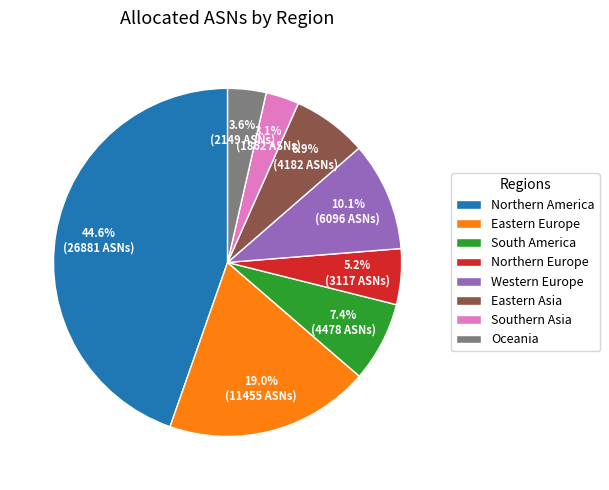

Do Western Europe and Eastern Europe together represent more than half of the pie?

No